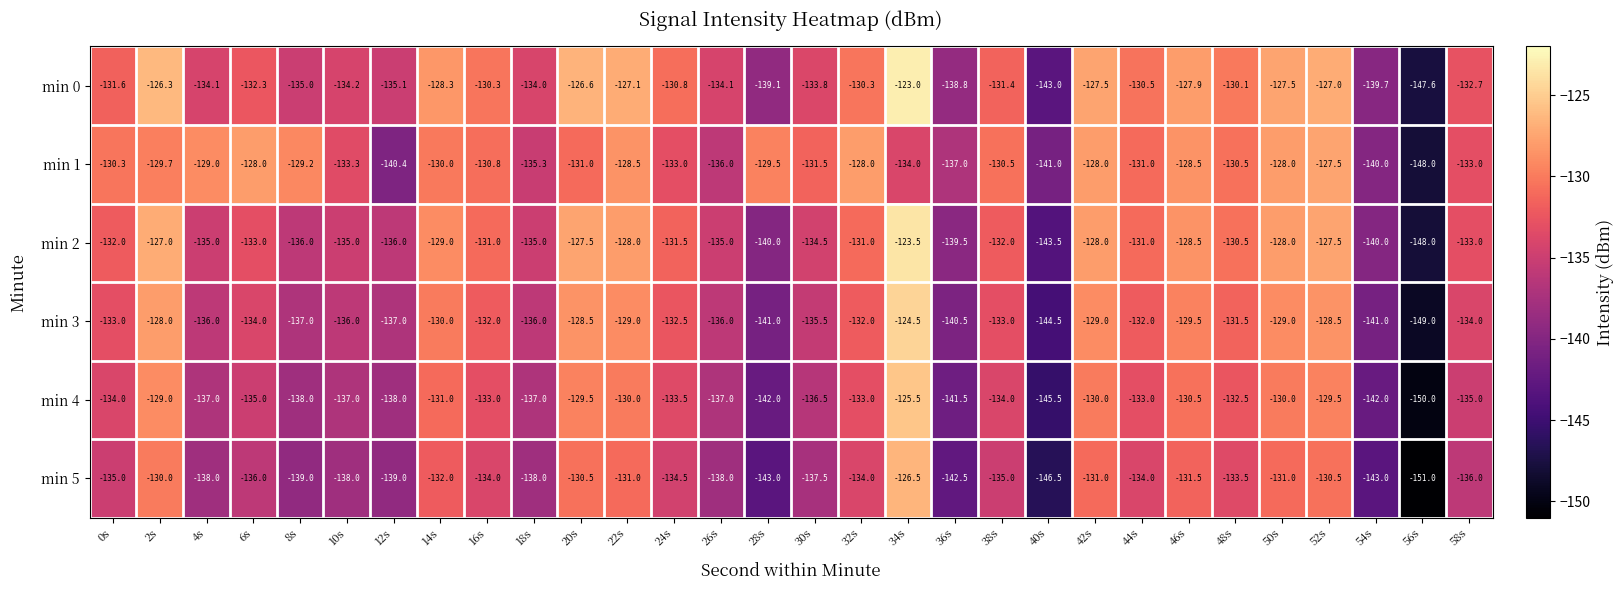

What is the minimum value shown in the chart?

-151.0